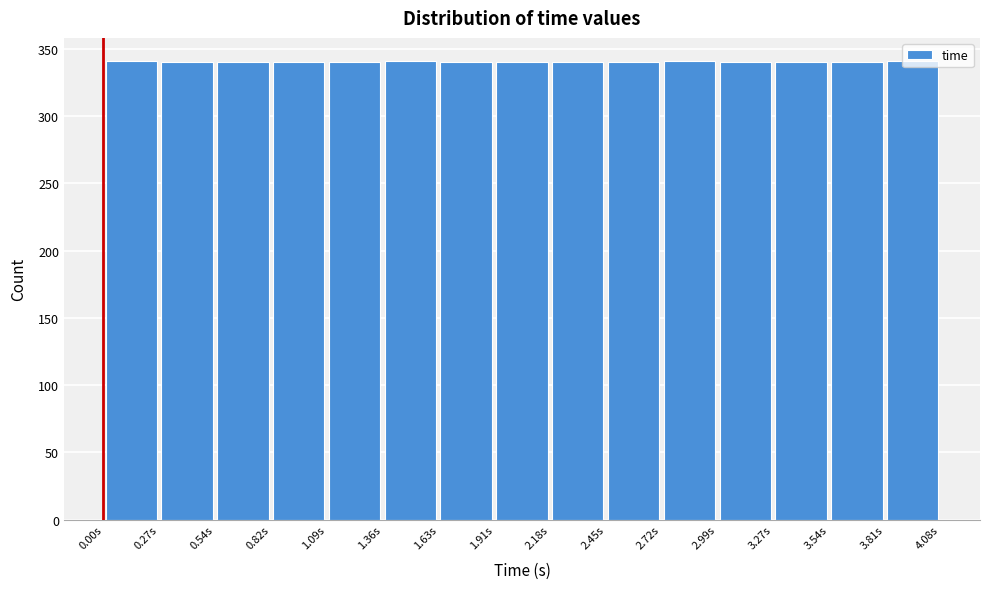

Reading left to right, list every bar in this chart as the range it spans on the x-axis followed by its height. Neither the bar edges nor the heights are printed on the chart, so give them approximately, as read against the axes.

0.00 to 0.25: 340
0.25 to 0.55: 340
0.55 to 0.80: 340
0.80 to 1.10: 340
1.10 to 1.35: 340
1.35 to 1.65: 340
1.65 to 1.90: 340
1.90 to 2.20: 340
2.20 to 2.45: 340
2.45 to 2.70: 340
2.70 to 3.00: 340
3.00 to 3.25: 340
3.25 to 3.55: 340
3.55 to 3.80: 340
3.80 to 4.10: 340